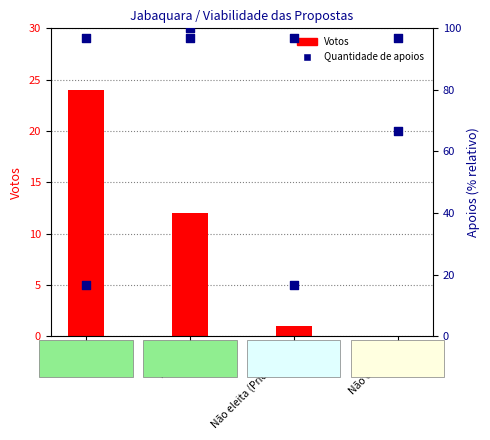

At how many categories does at least one series exceed 97?

1